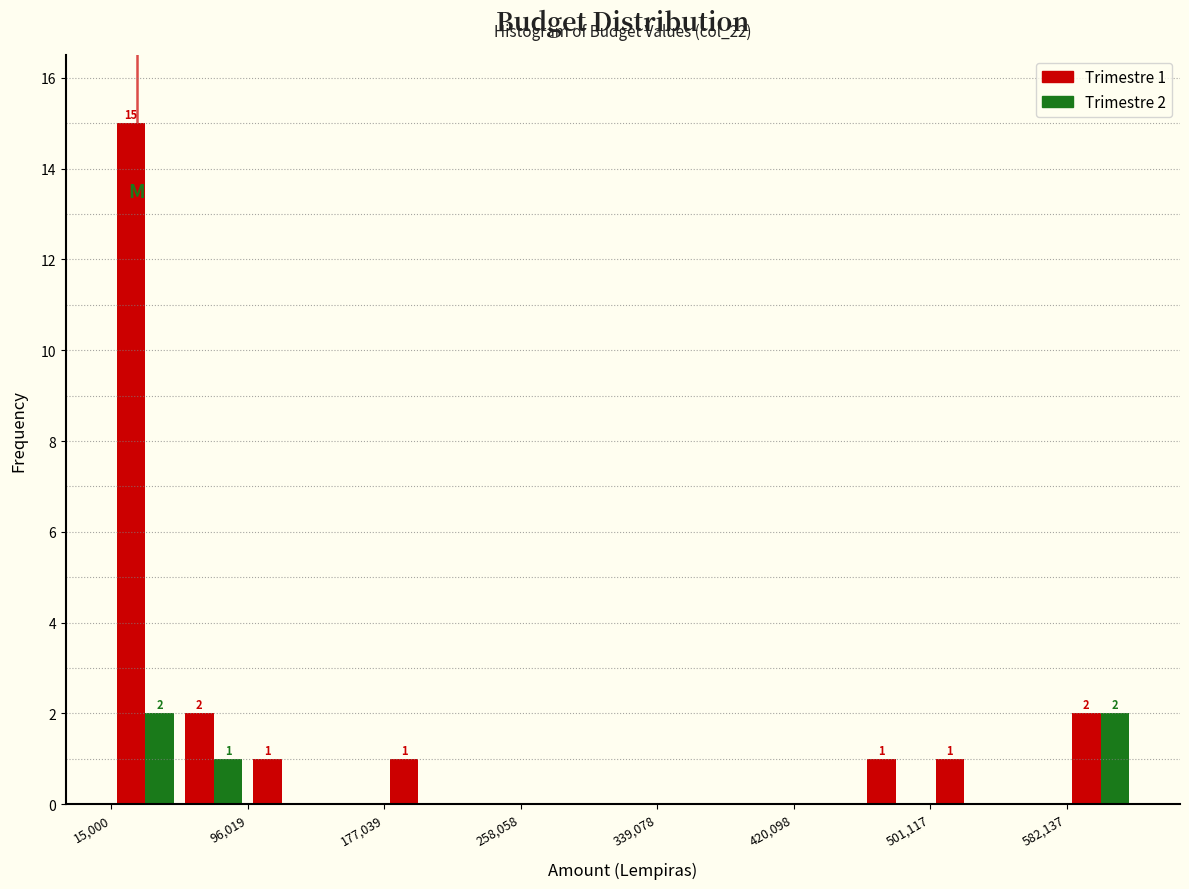

In the Trimestre 1 series, which range on the x-axis has the tallest bar?

20000 to 60000